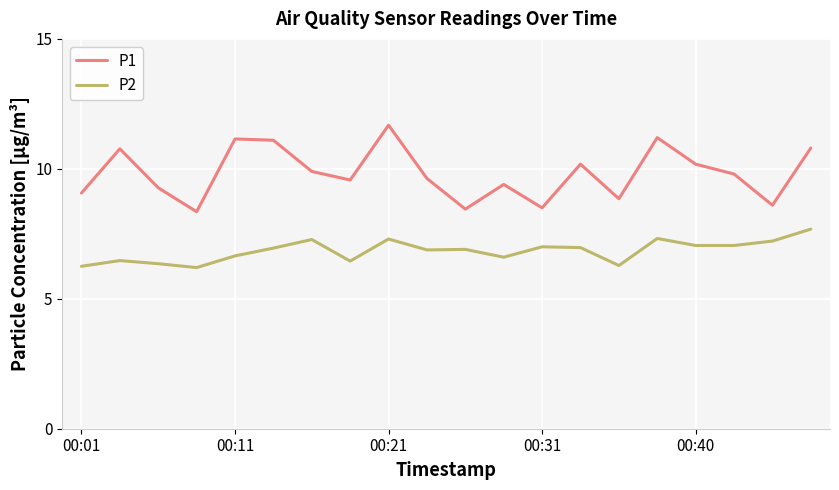

What is the smallest value displayed?

6.2